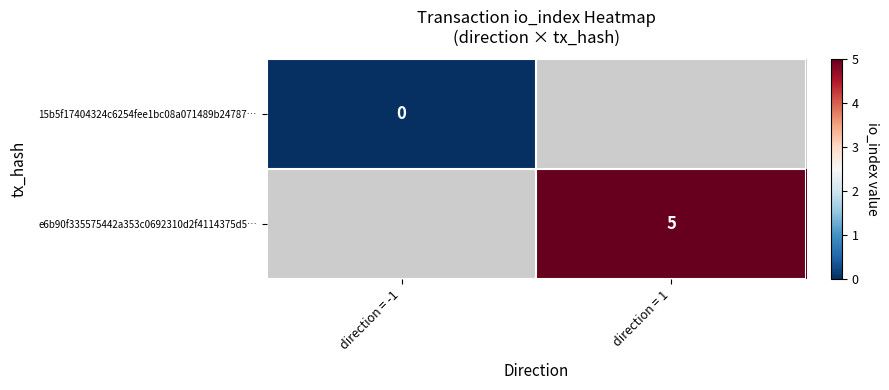

How many series are shown in this chart?

2